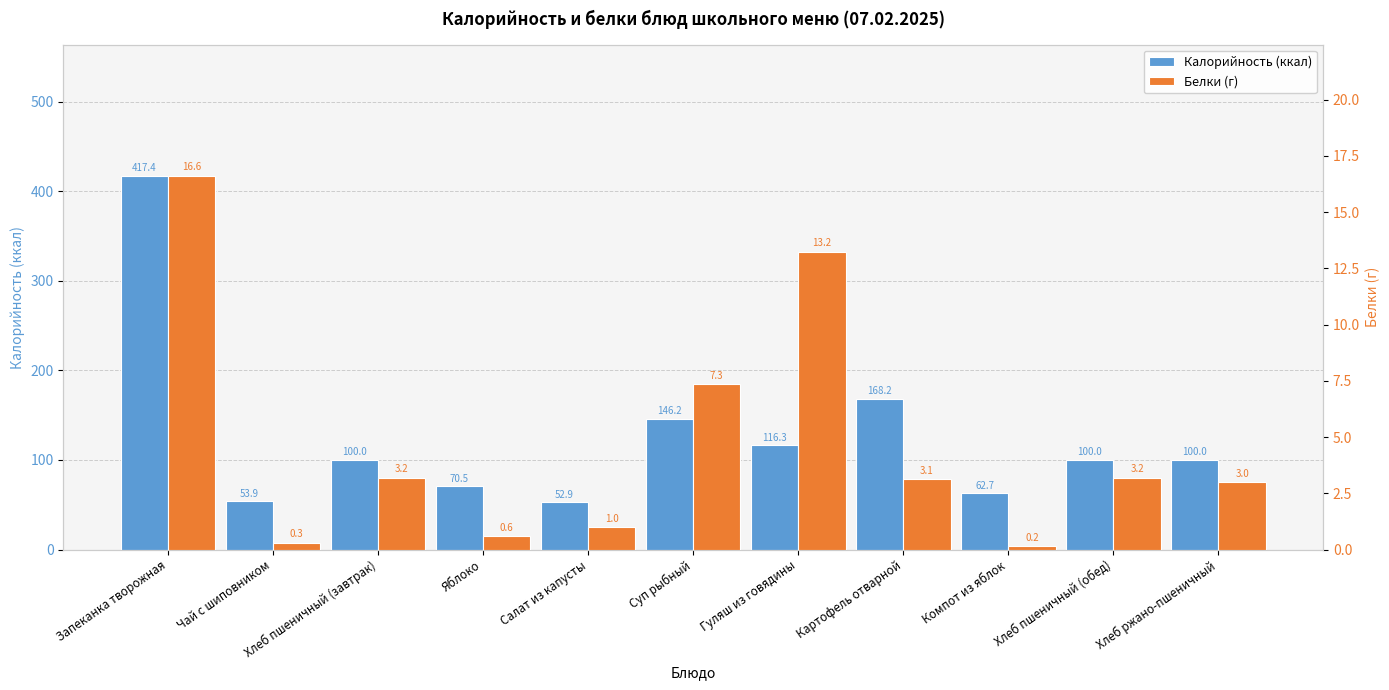

What is the difference between the highest and lowest values at Хлеб пшеничный (обед)?

96.8